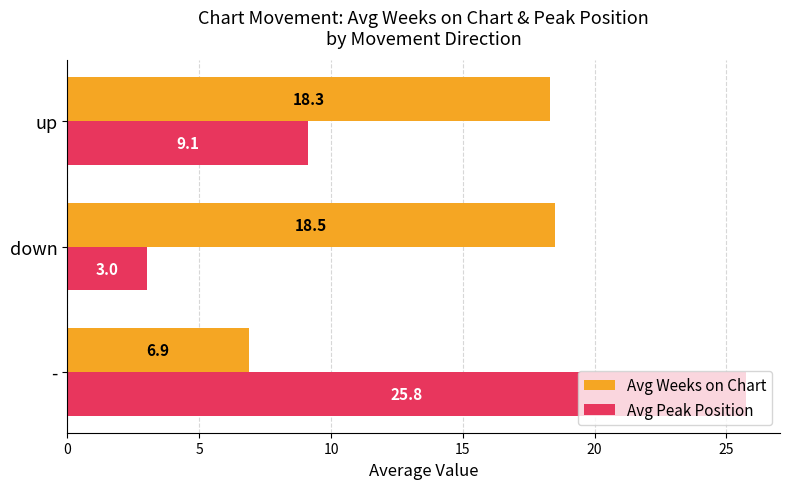

Is it true that Avg Peak Position equals 9.1 at up?

True